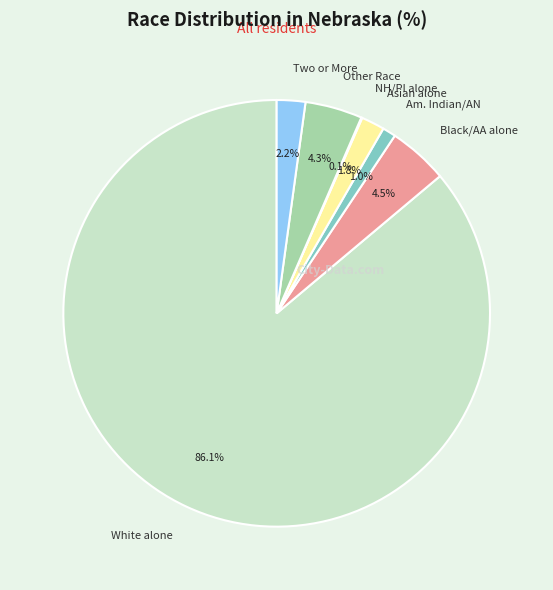

Does any single category account for the majority?

Yes